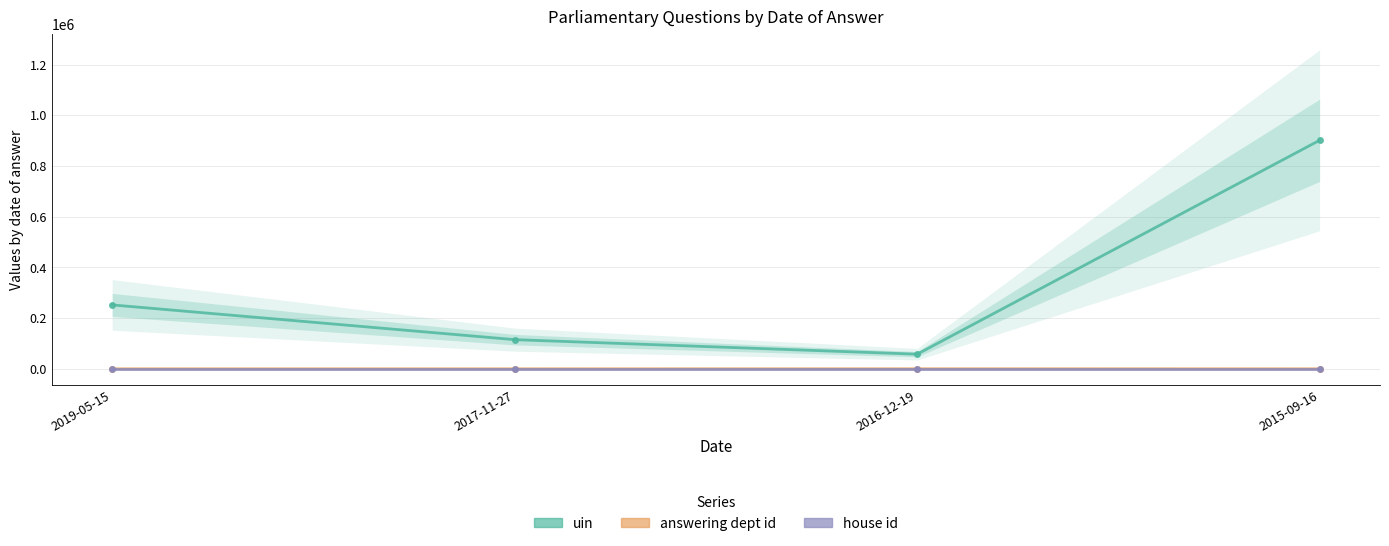

The answering dept id series shows 86 at 2016-12-19. True or false?

False